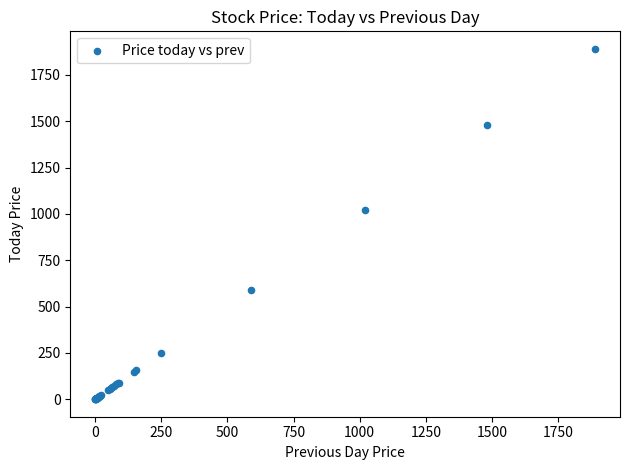

What Y value in the scatter plot is closest to 945?

1020.0